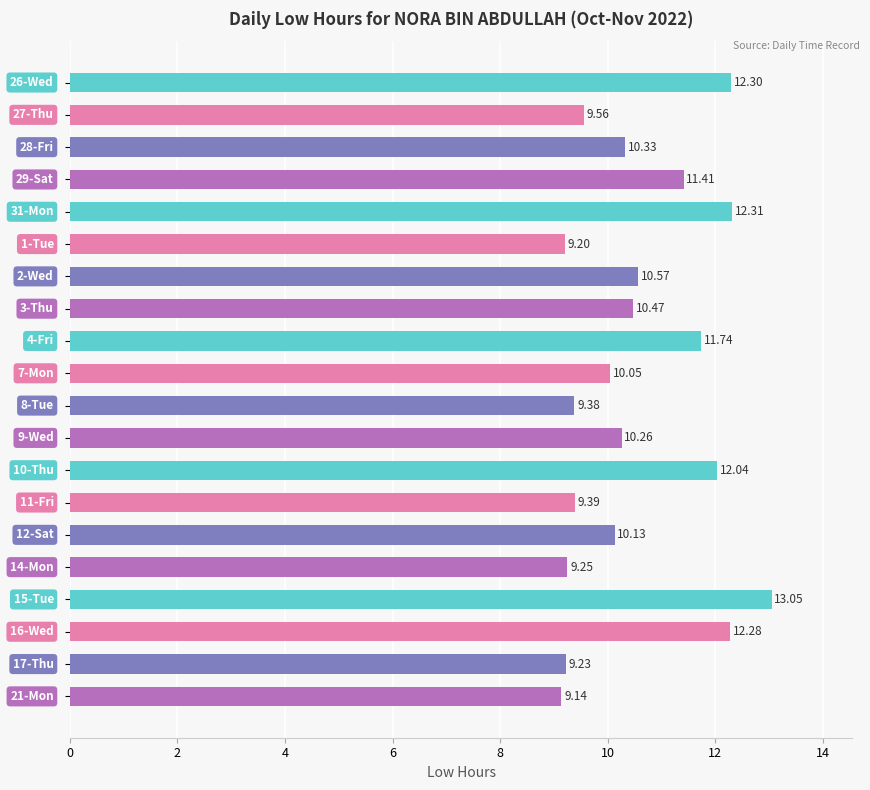

What is the average value?

10.6